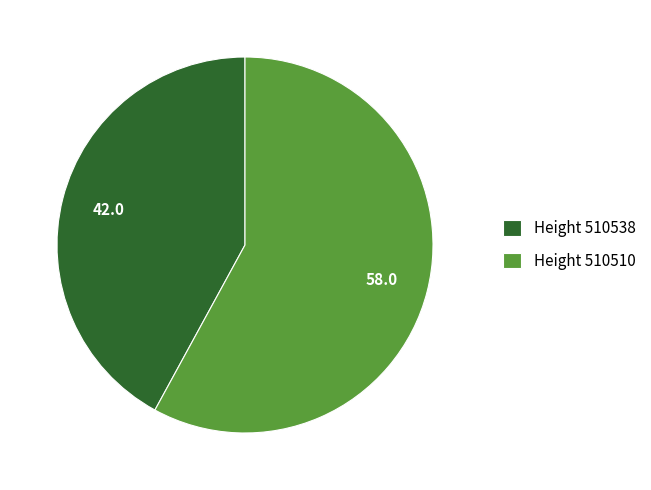

What is the ratio of the value at Height 510510 to the value at Height 510538?

1.4